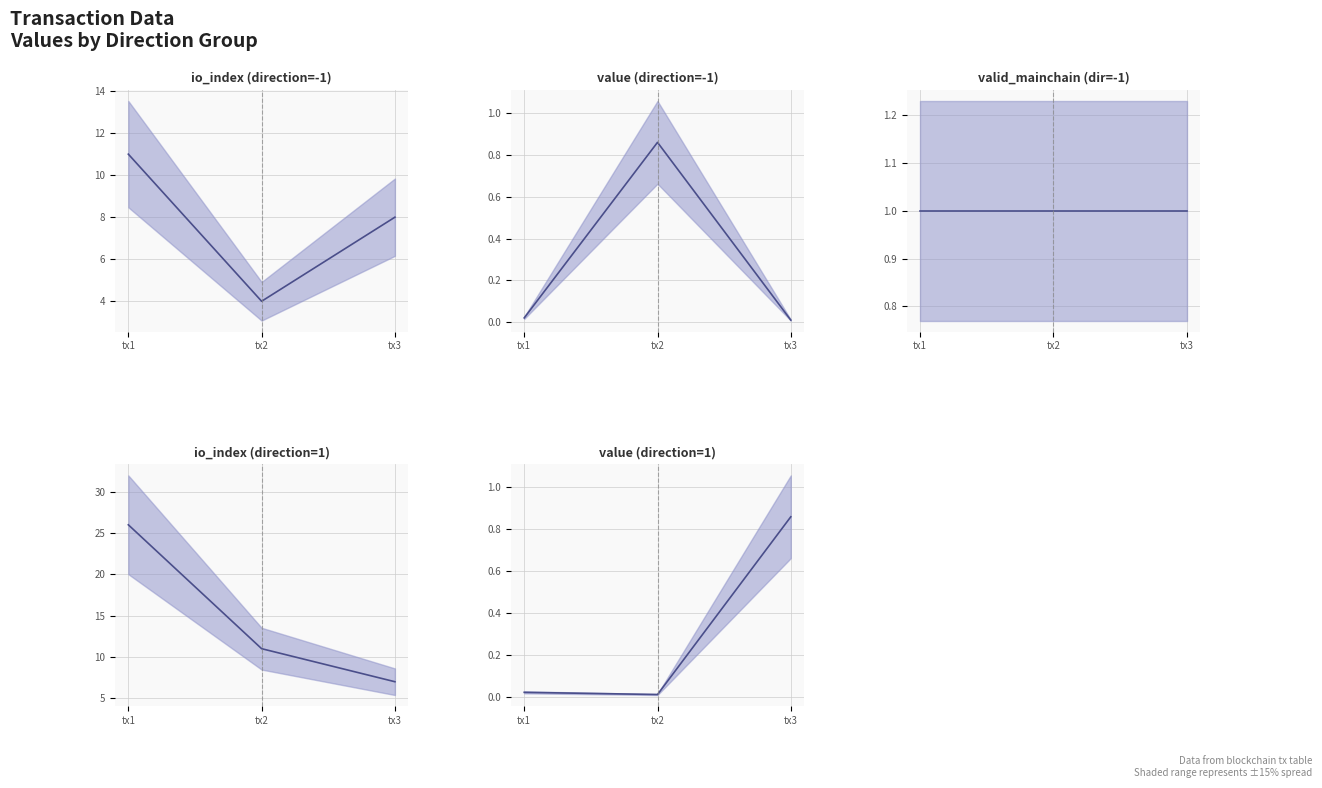

What is the maximum value shown in the chart?

26.0